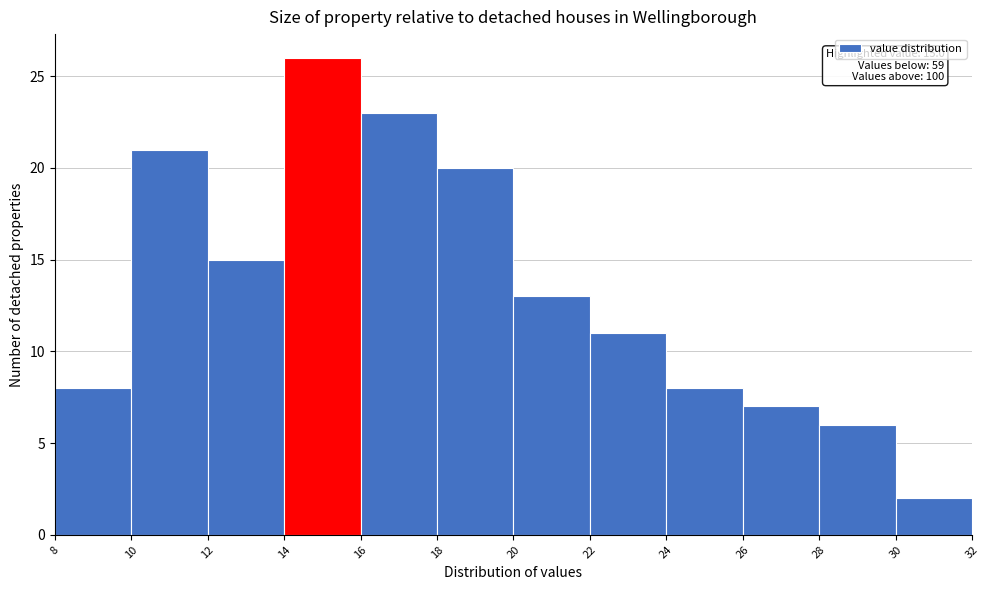

Over which range of the x-axis is the bar tallest?

14 to 16